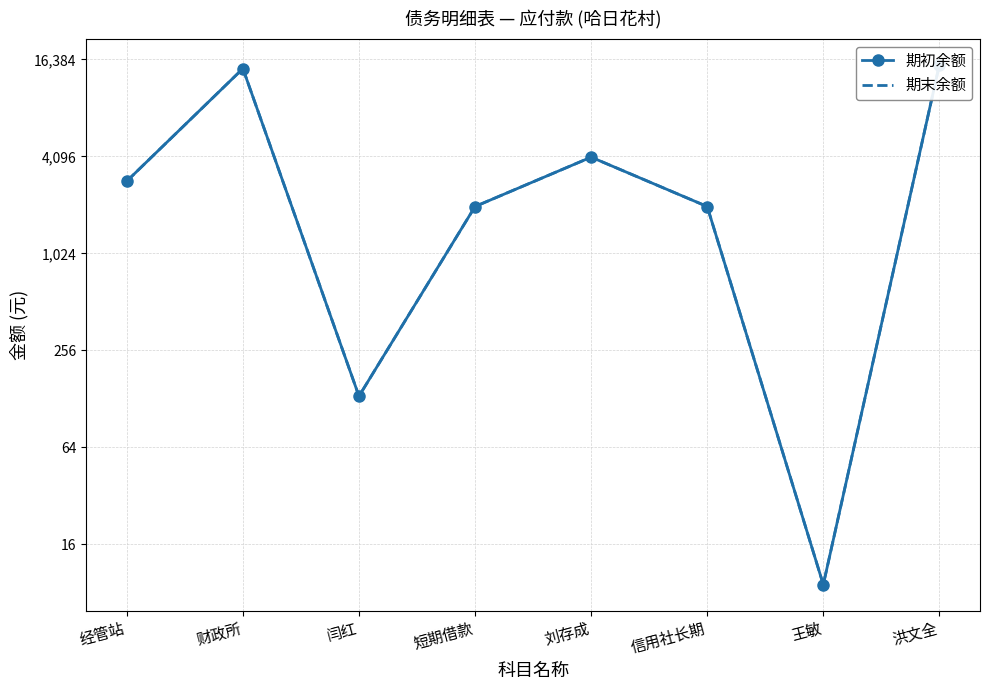

What is the value of the 期末余额 point at the 4th from the left?

2000.0